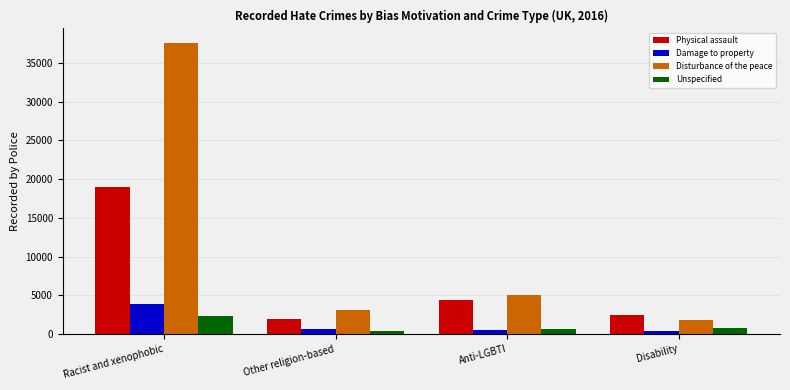

What is the spread (max minus min) of values at Other religion-based?

2753